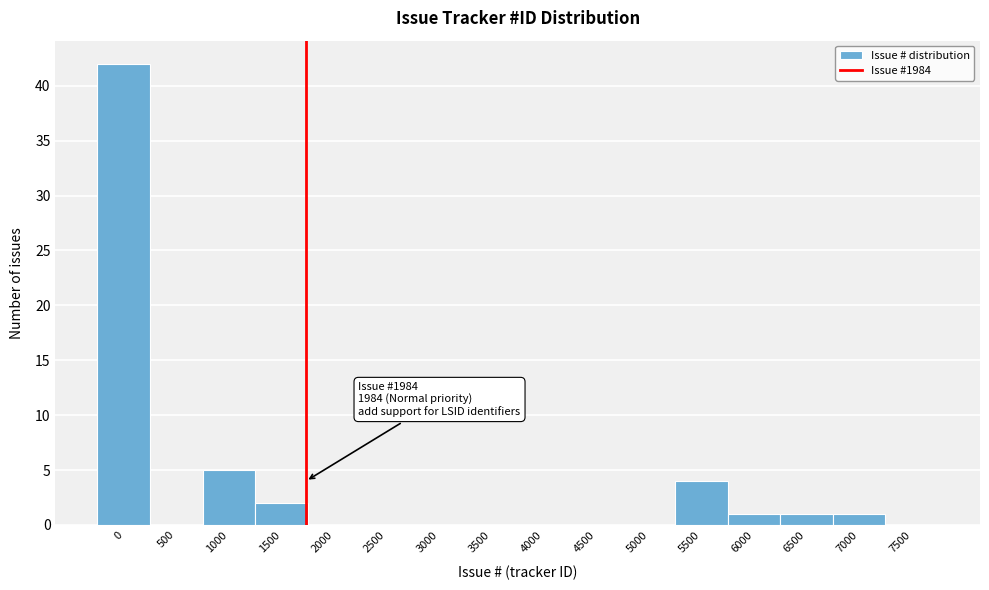

Reading right to left, transcribe all the data shown in this chart.

7500=0	7000=1	6500=1	6000=1	5500=4	5000=0	4500=0	4000=0	3500=0	3000=0	2500=0	2000=0	1500=2	1000=5	500=0	0=42